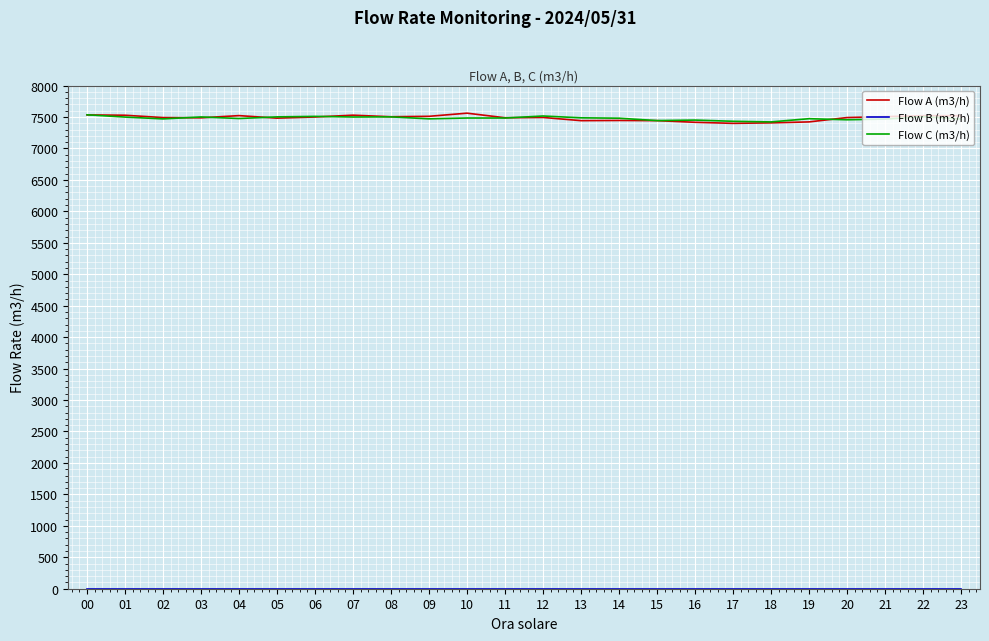

How many categories are shown in the chart?

24